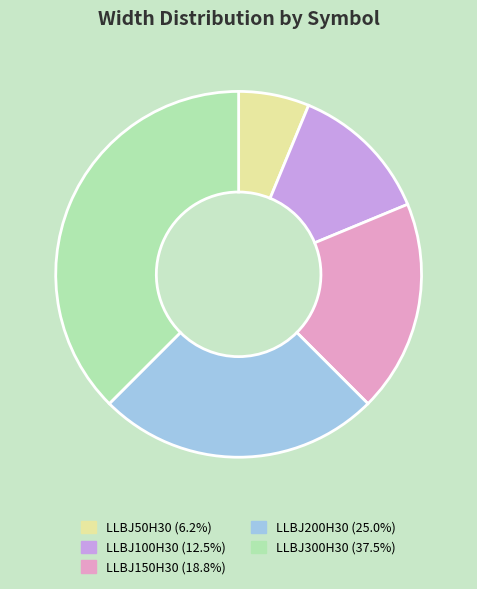

True or false: LLBJ200H30 accounts for 33% of the total.

False